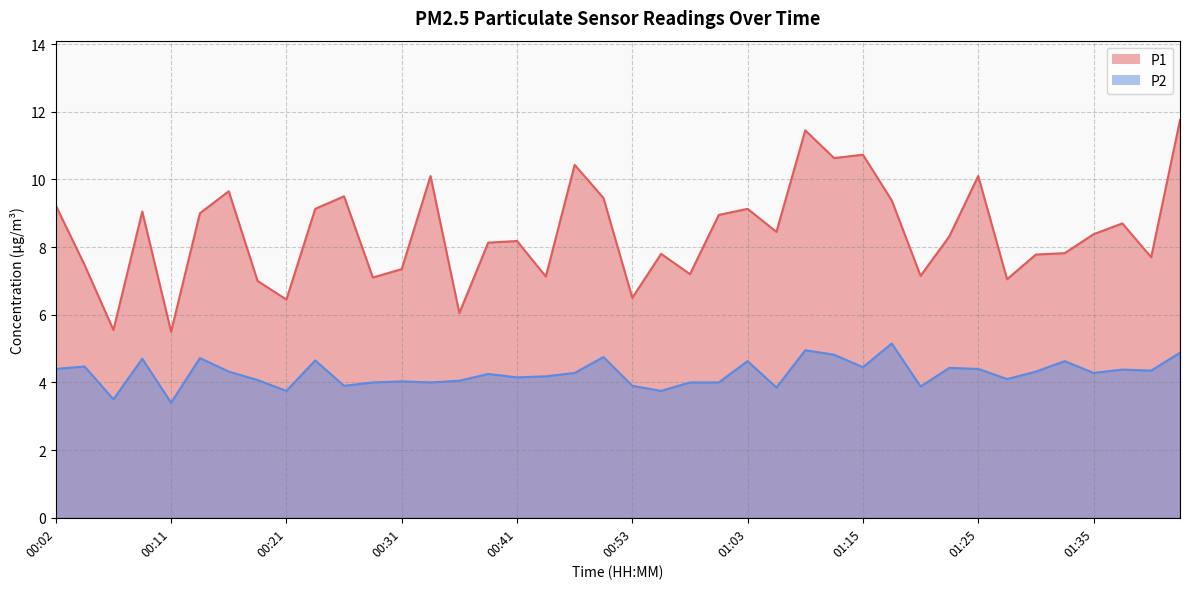

True or false: P1 has a value of 10.1 at 00:33.

True